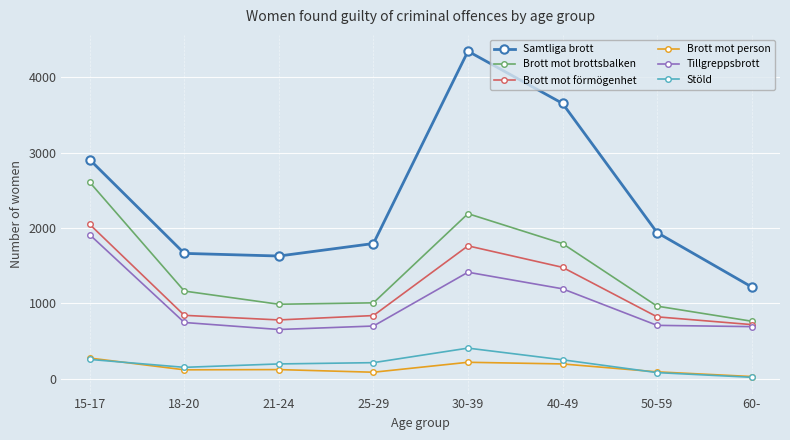

Where does the Brott mot brottsbalken series first go above 1163?

15-17